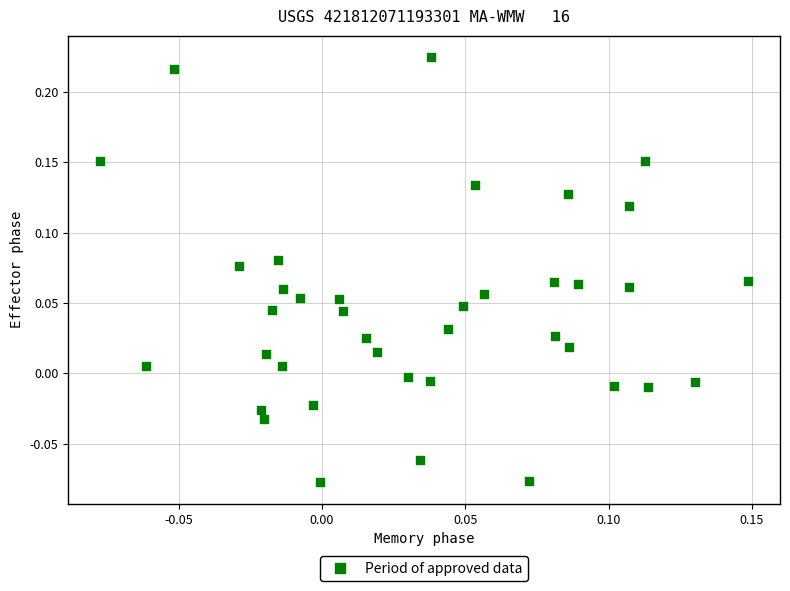

What is the range of Y values (max minus min)?

0.3